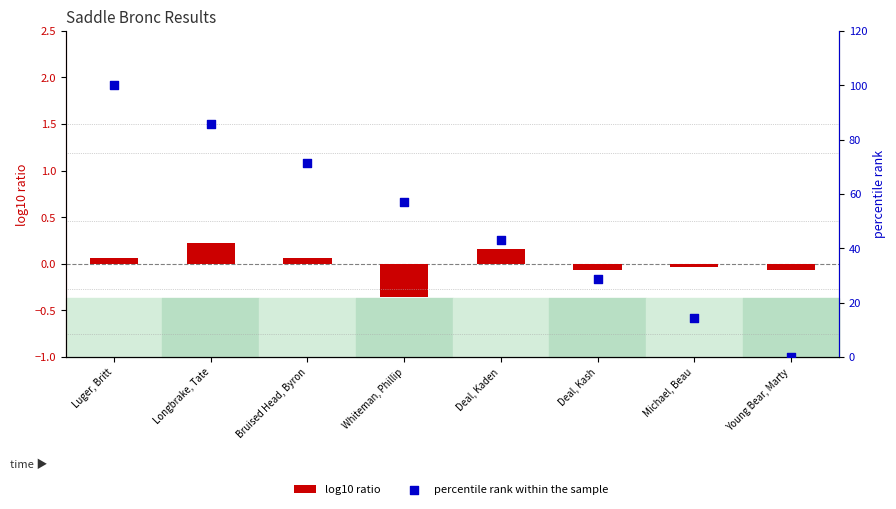

Which series has the widest spread of Y values?

percentile rank within the sample